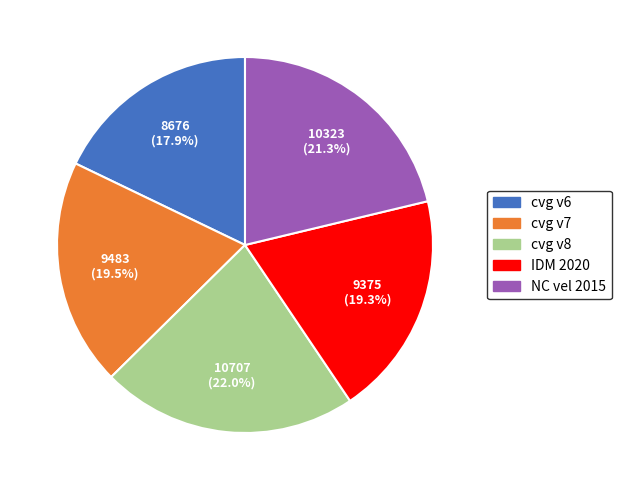

Which category has the smallest portion of the pie?

cvg v6